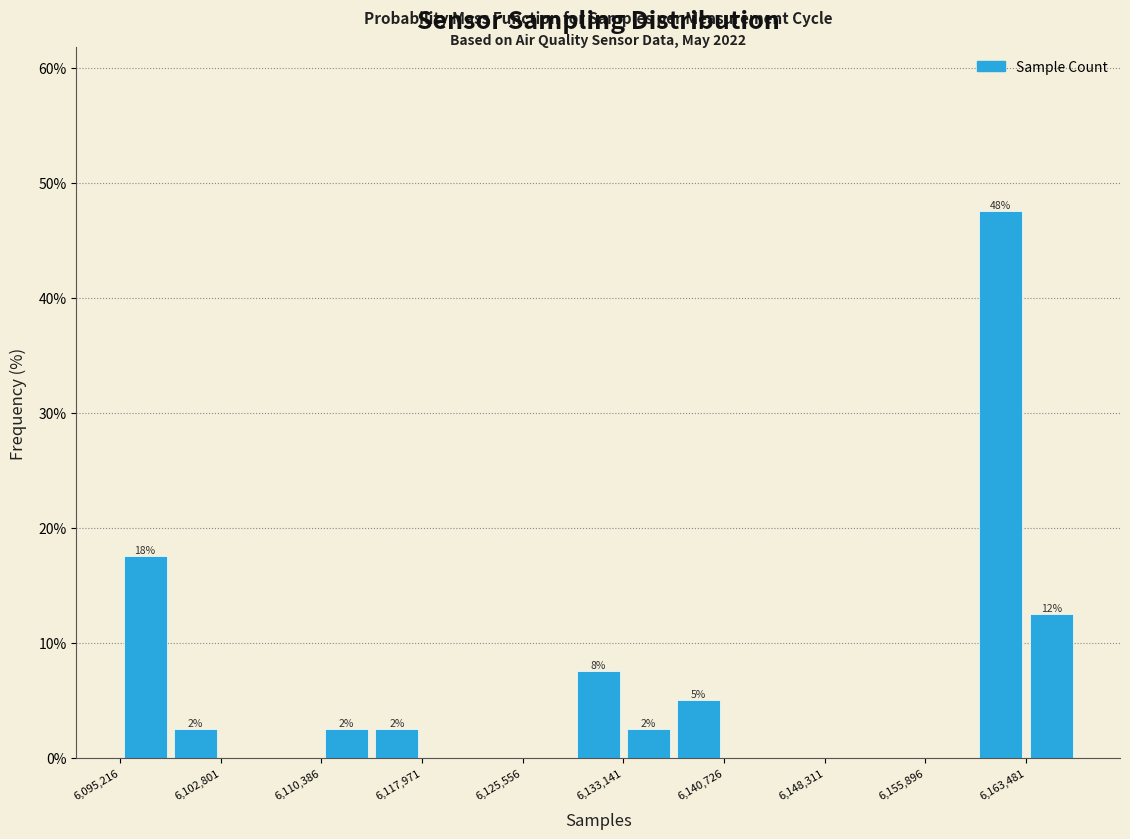

Around what value on the x-axis is the tallest bar? Give the approximate position of its centre, as read against the axis.

6162000